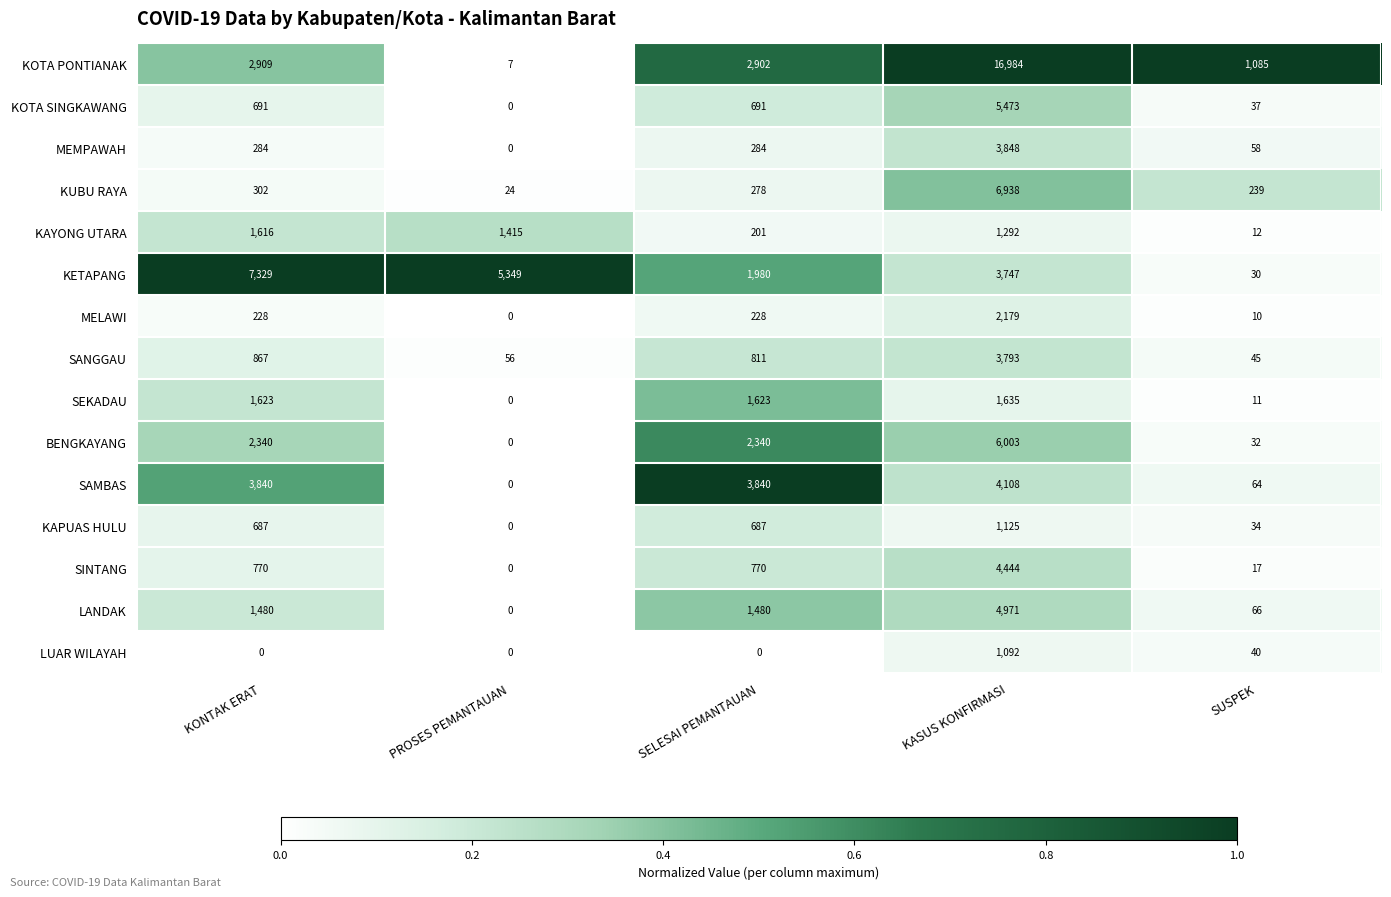

How many distinct data groups are displayed?

15